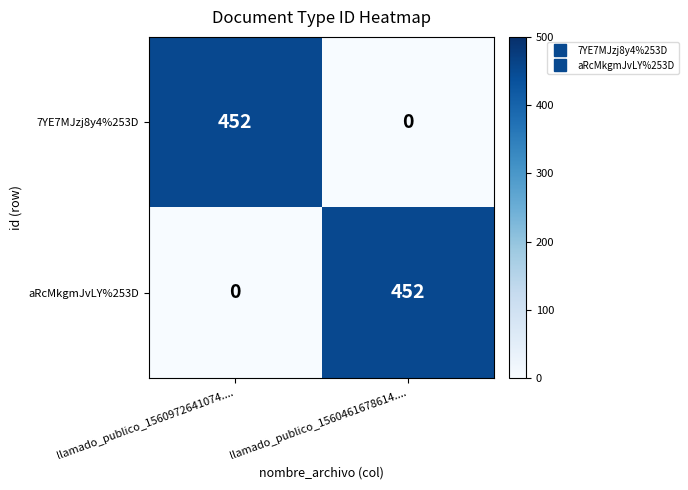

What is the total value across all series at llamado_publico_1560972641074....?

452